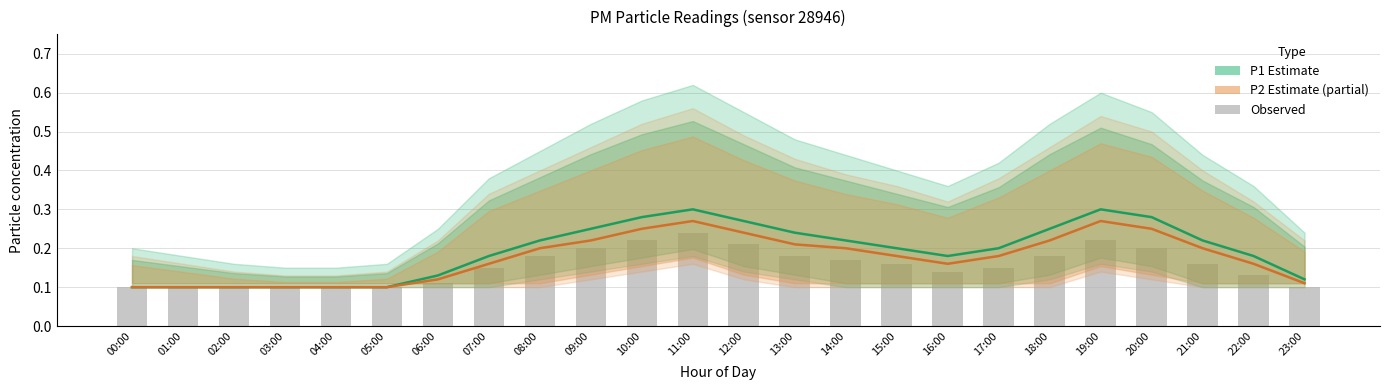

At how many categories does at least one series exceed 0?

24